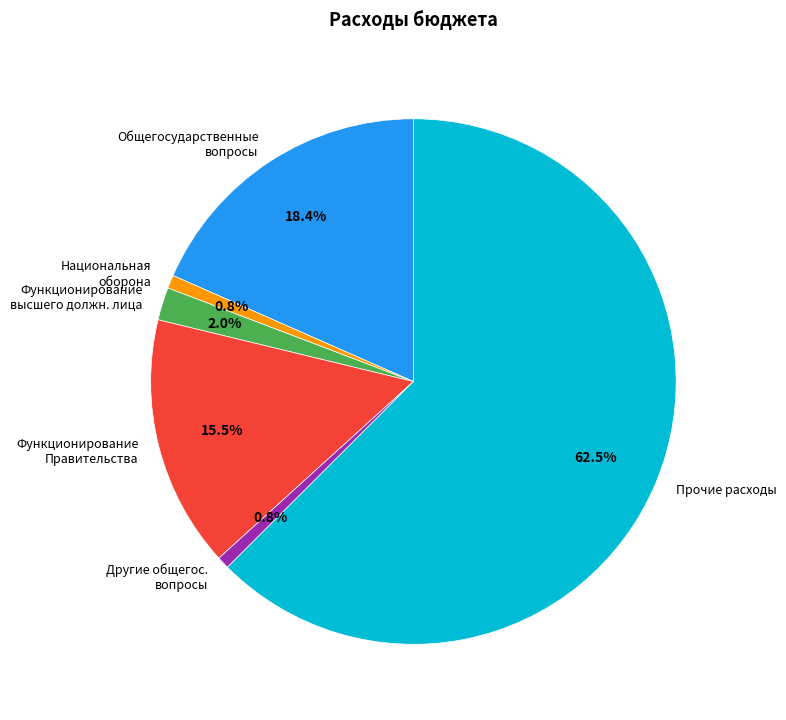

Between Национальная оборона and Прочие расходы, which is larger?

Прочие расходы